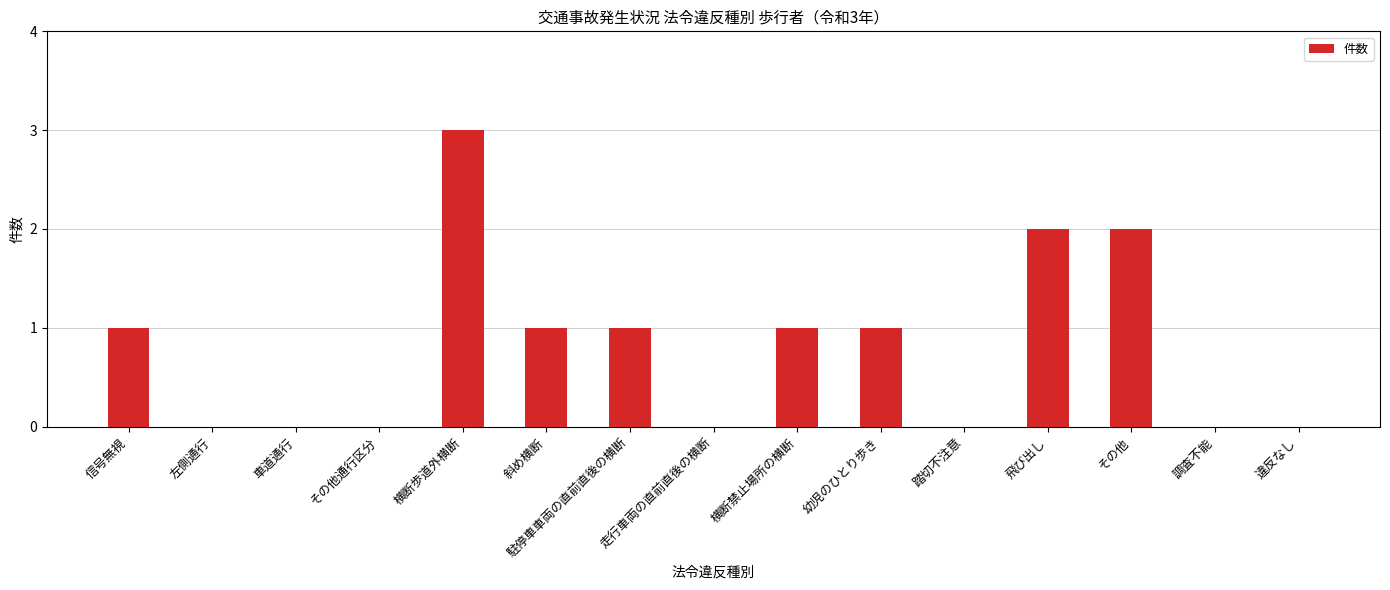

At which category does the chart reach its peak across all series?

横断歩道外横断